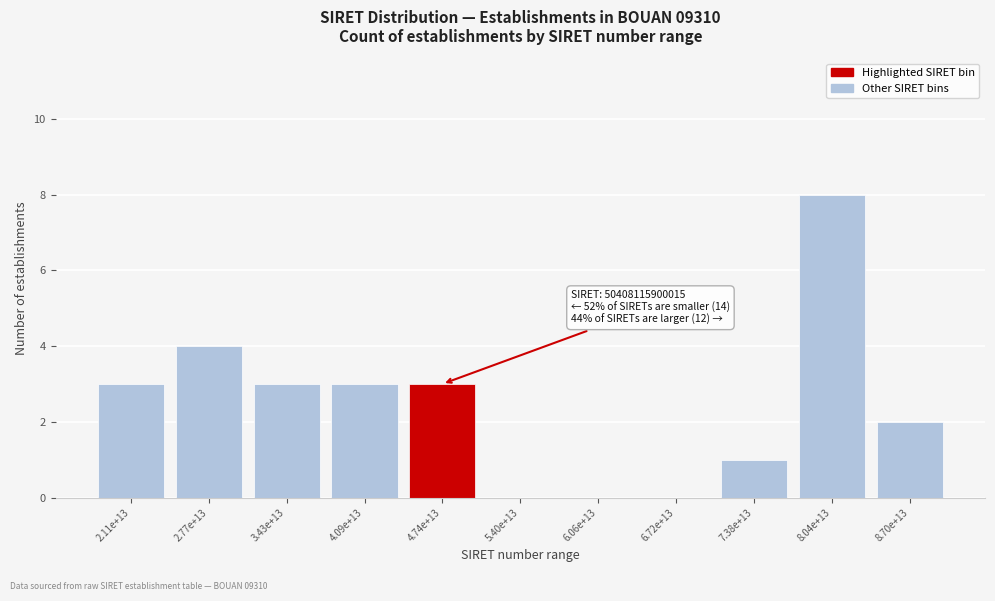

Reading left to right, what are all the values shown in this chart?

2.11e+13=3	2.77e+13=4	3.43e+13=3	4.09e+13=3	4.74e+13=3	5.40e+13=0	6.06e+13=0	6.72e+13=0	7.38e+13=1	8.04e+13=8	8.70e+13=2